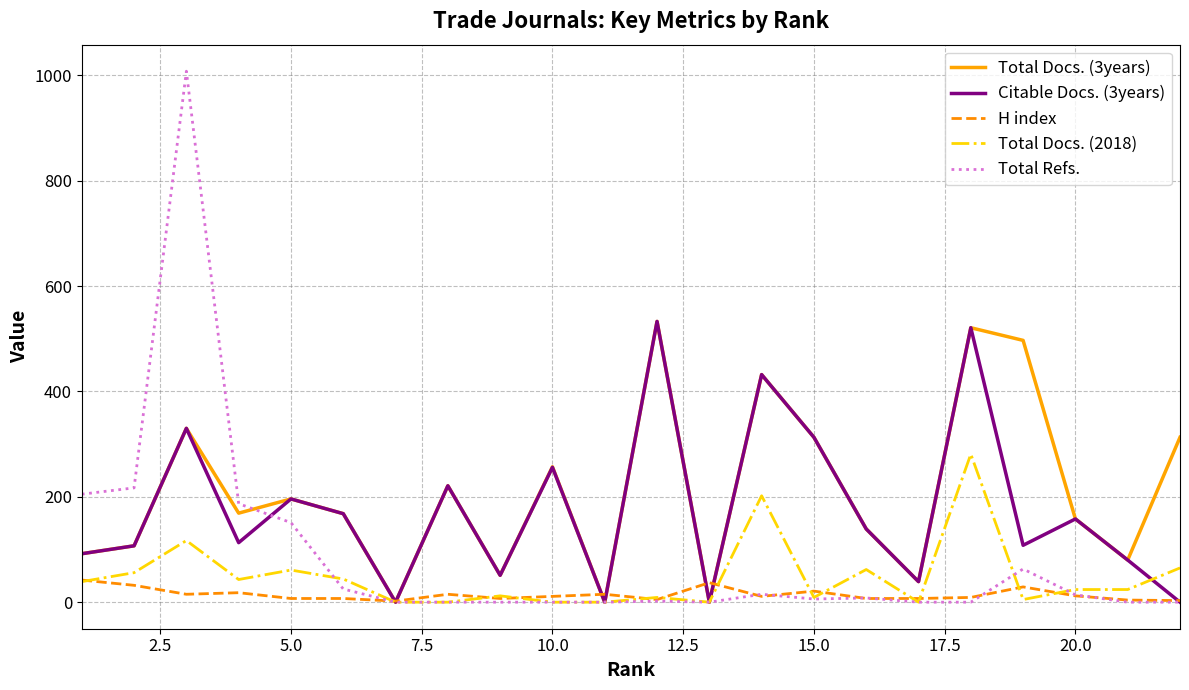

What is the greatest value displayed?

1008